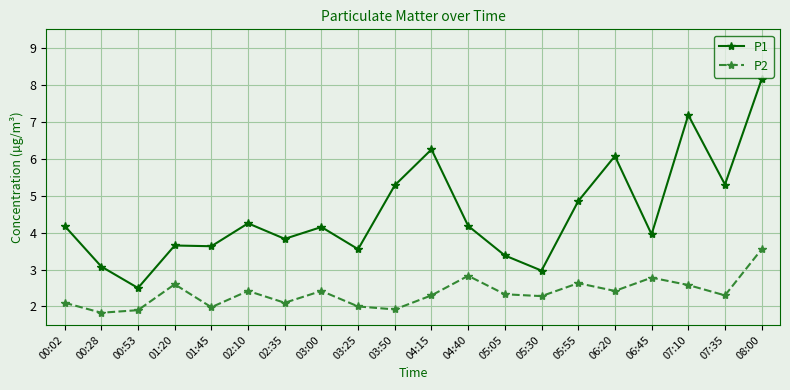

True or false: P1 has more than 2 points higher than both neighbors.

True